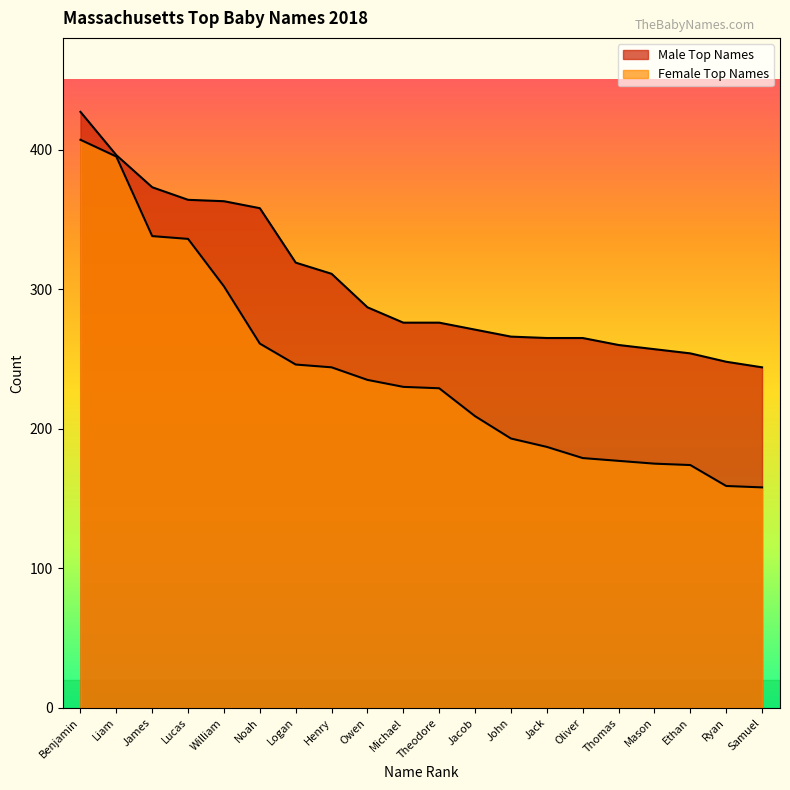

Rank the series by their average value, from lowest to highest.

Female Top Names, Male Top Names